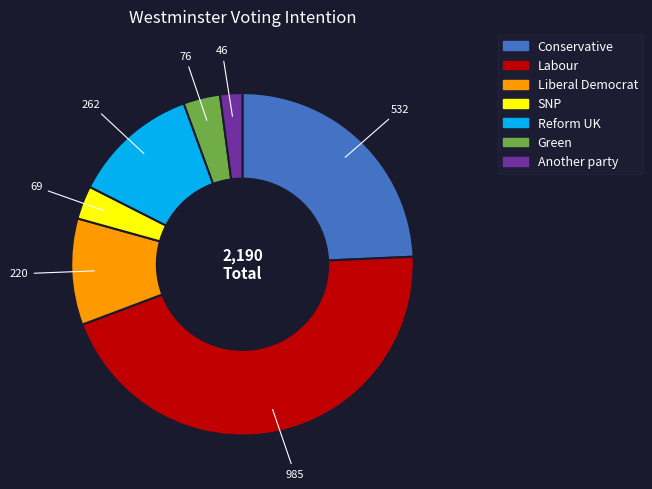

Approximately how many times larger is the value at Another party compared to Green?

0.6